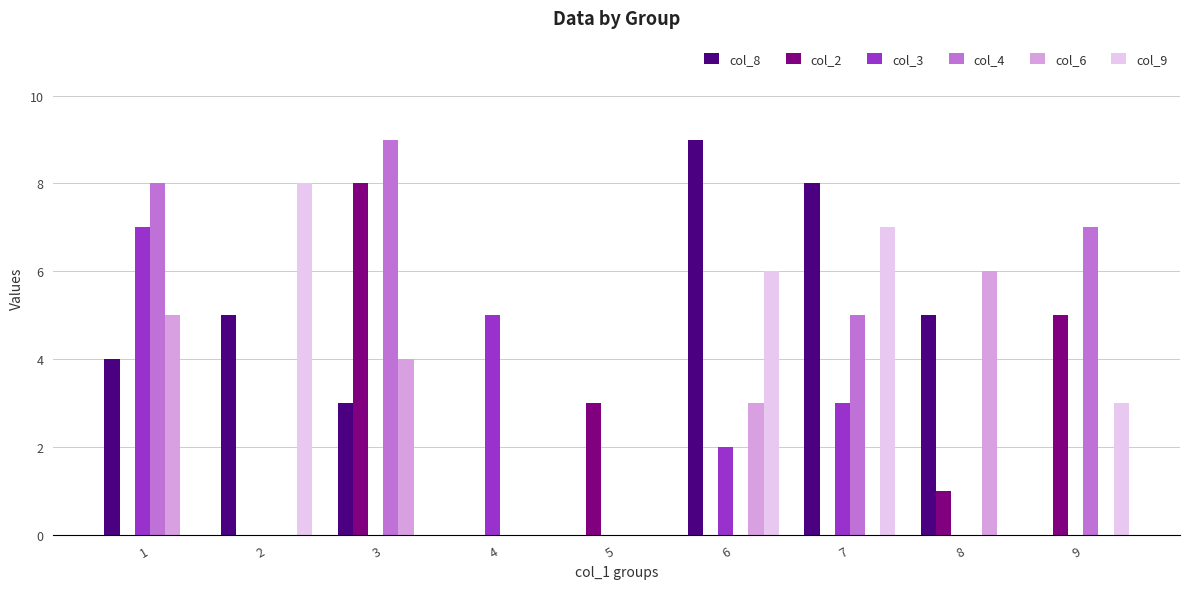

What is the sum of the col_9 values at 9 and 4?

3